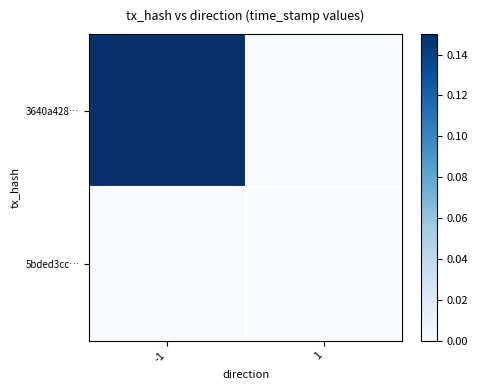

Reading left to right, what are all the values shown in this chart?

3640a428…: -1=0.1	1=0.0
5bded3cc…: -1=0.0	1=0.0